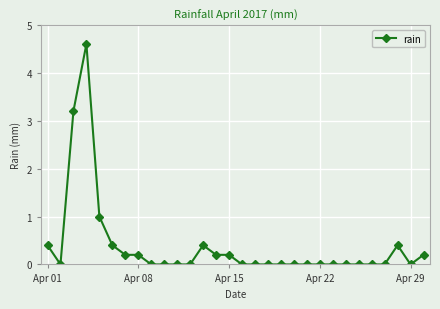

How many distinct data groups are displayed?

1